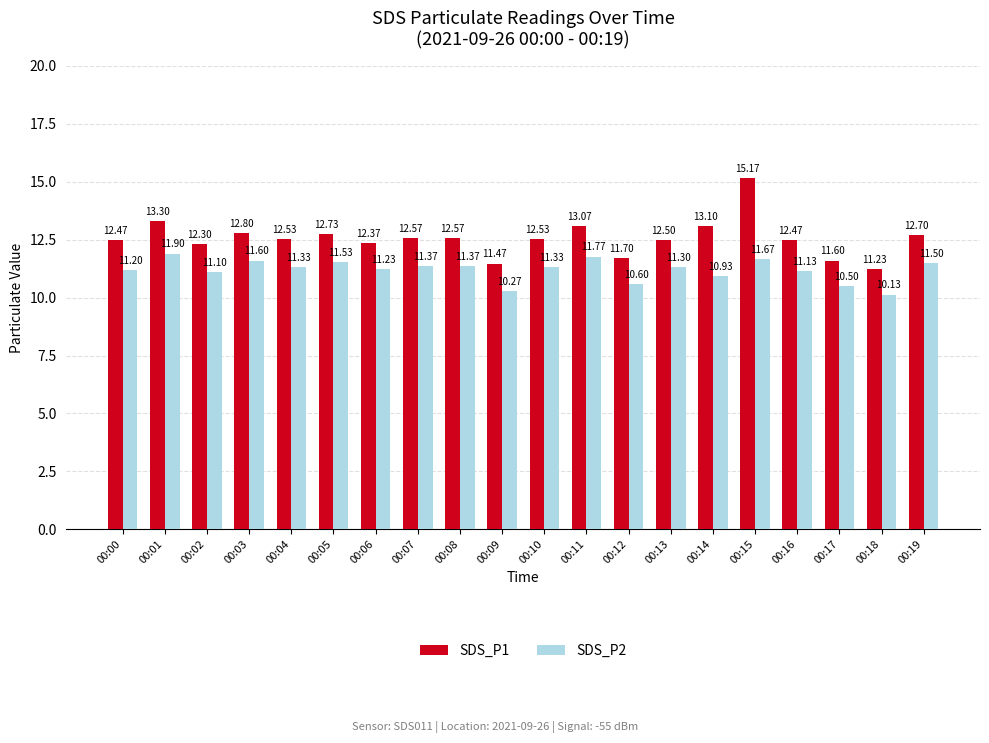

The value of SDS_P2 at 00:17 is 10.5. True or false?

True